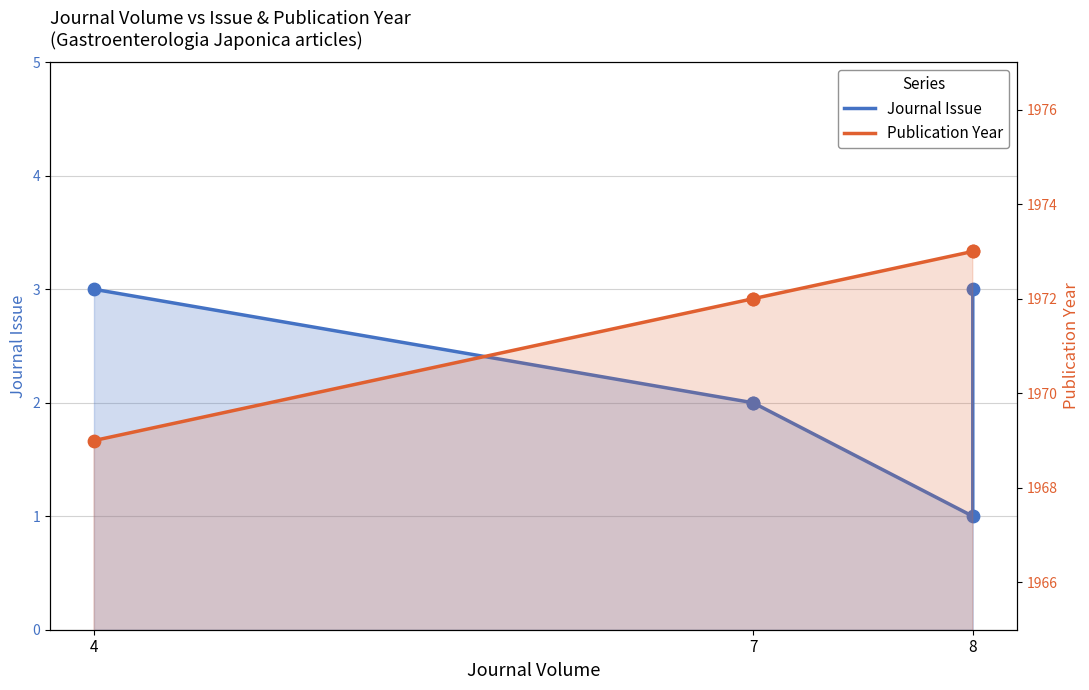

What are all the series names shown in the legend?

Journal Issue, Publication Year